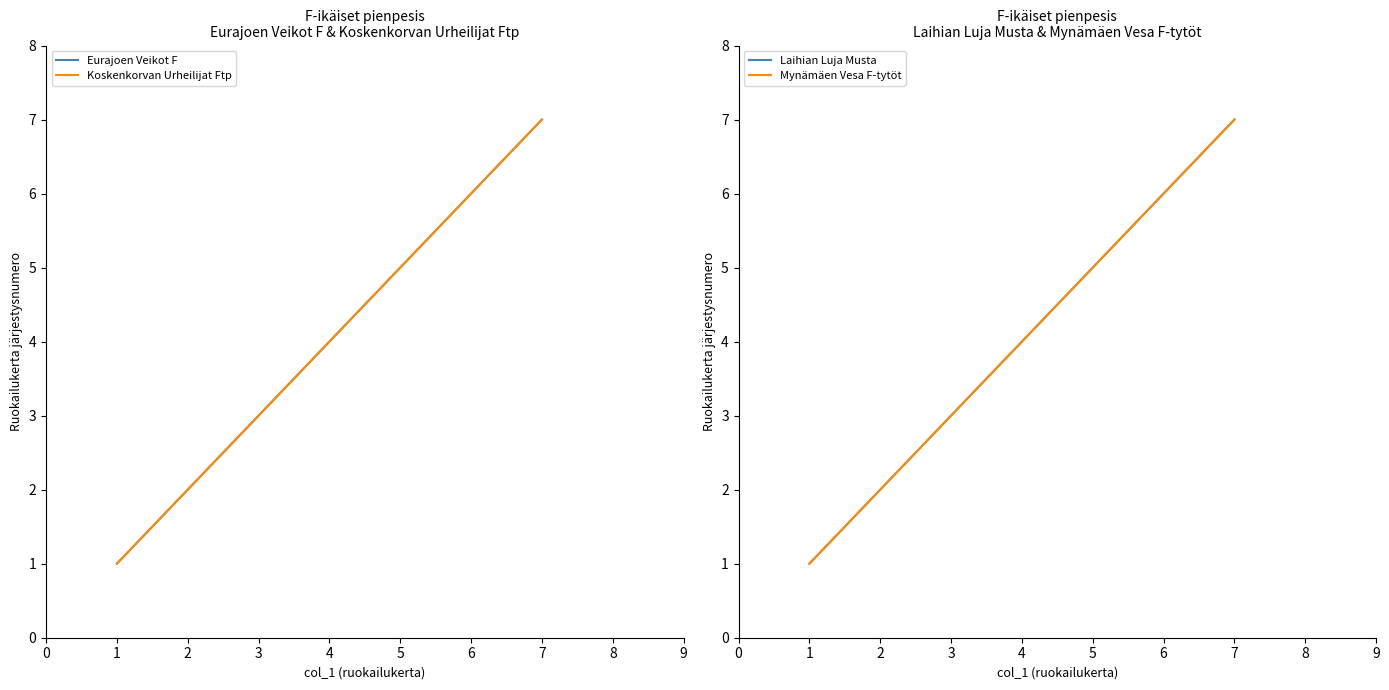

What is the value of the Eurajoen Veikot F point at the 5th from the left?

5